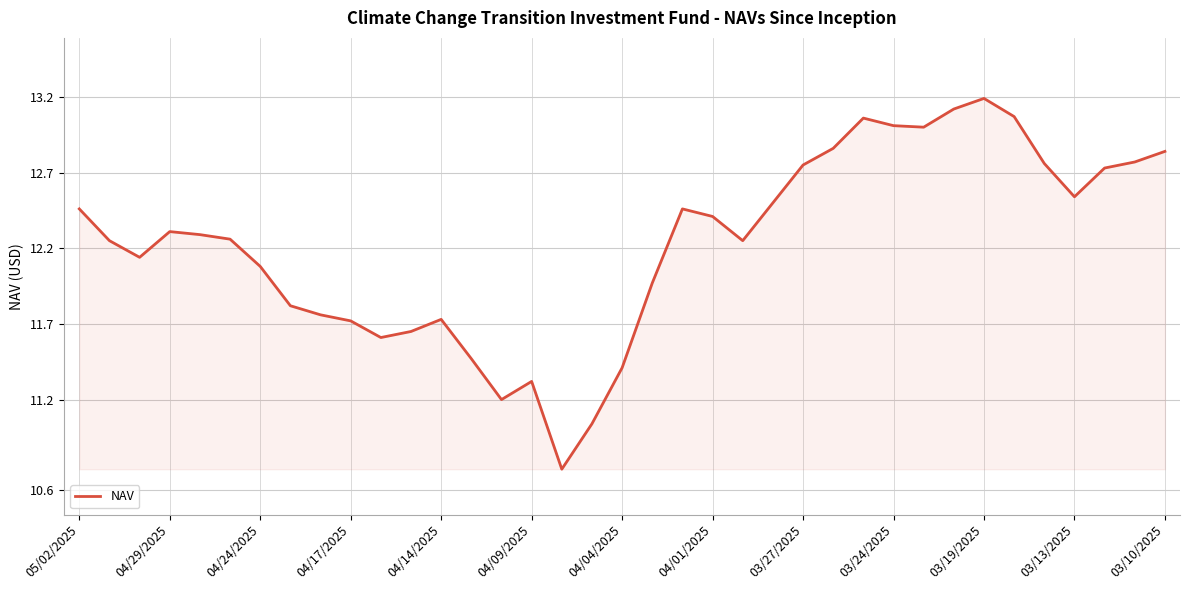

What is the greatest value displayed?

13.2